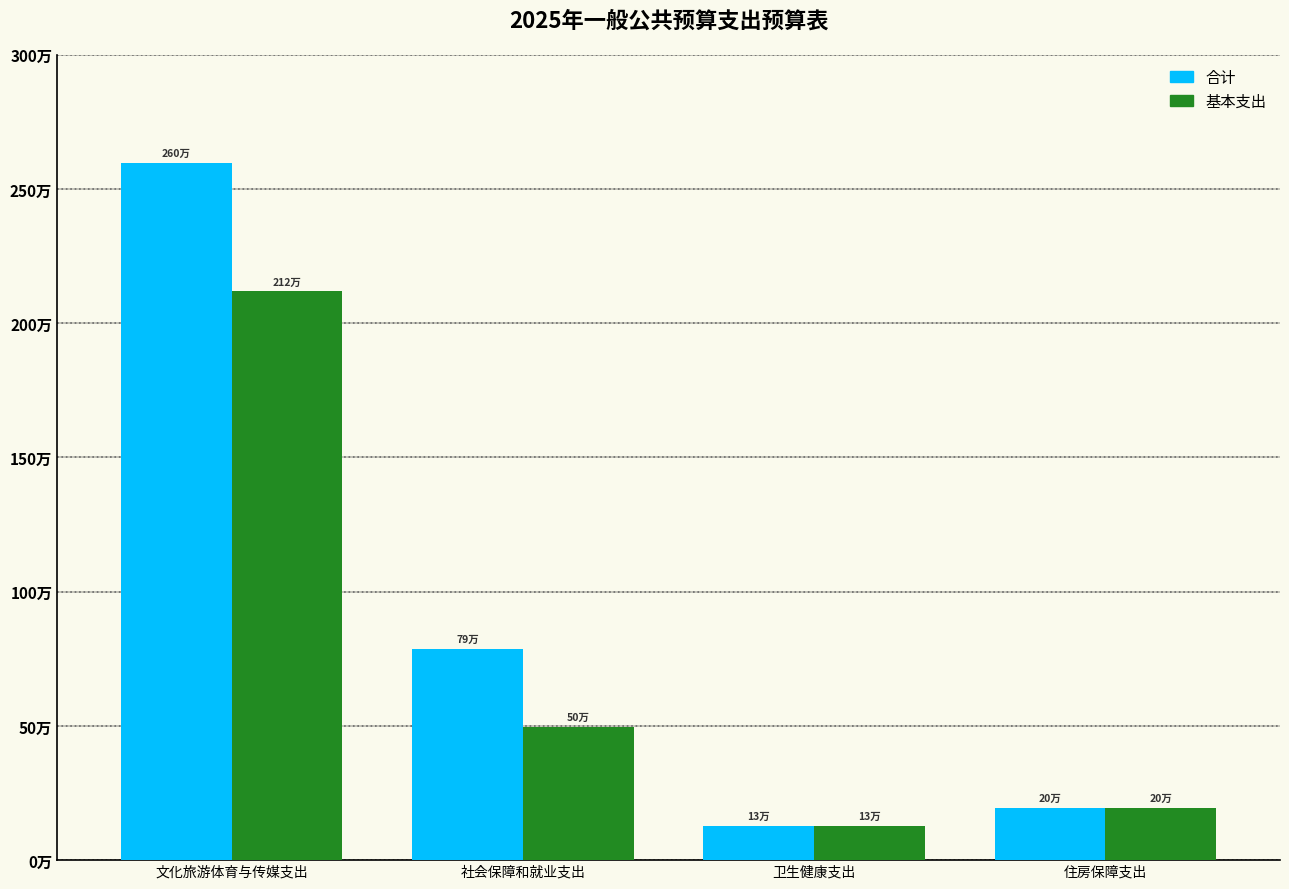

What are all the series names shown in the legend?

合计, 基本支出